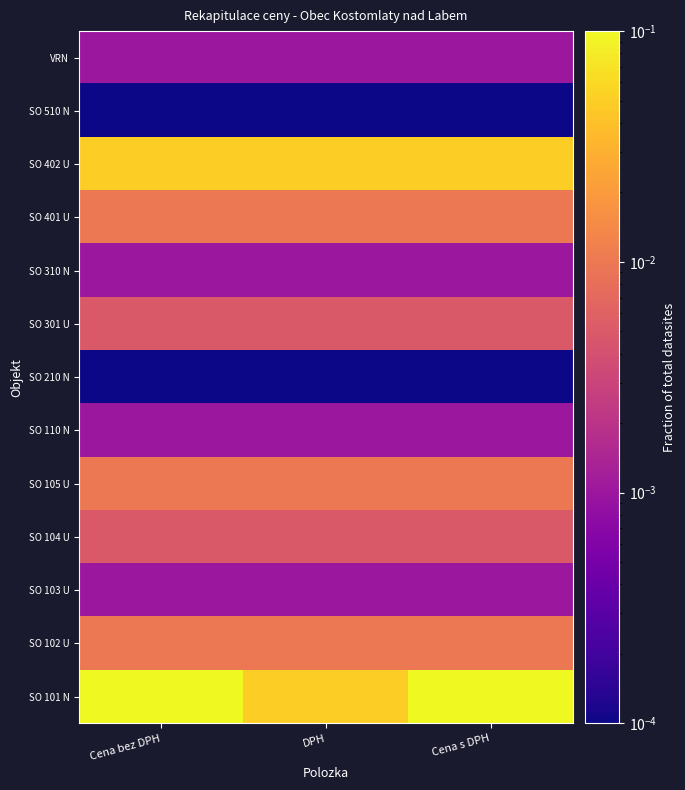

Reading right to left, what are all the values shown in this chart?

SO 101 N: Cena s DPH=0.1	DPH=0.1	Cena bez DPH=0.1
SO 102 U: Cena s DPH=0.0	DPH=0.0	Cena bez DPH=0.0
SO 103 U: Cena s DPH=0.0	DPH=0.0	Cena bez DPH=0.0
SO 104 U: Cena s DPH=0.0	DPH=0.0	Cena bez DPH=0.0
SO 105 U: Cena s DPH=0.0	DPH=0.0	Cena bez DPH=0.0
SO 110 N: Cena s DPH=0.0	DPH=0.0	Cena bez DPH=0.0
SO 210 N: Cena s DPH=0.0	DPH=0.0	Cena bez DPH=0.0
SO 301 U: Cena s DPH=0.0	DPH=0.0	Cena bez DPH=0.0
SO 310 N: Cena s DPH=0.0	DPH=0.0	Cena bez DPH=0.0
SO 401 U: Cena s DPH=0.0	DPH=0.0	Cena bez DPH=0.0
SO 402 U: Cena s DPH=0.1	DPH=0.1	Cena bez DPH=0.1
SO 510 N: Cena s DPH=0.0	DPH=0.0	Cena bez DPH=0.0
VRN: Cena s DPH=0.0	DPH=0.0	Cena bez DPH=0.0